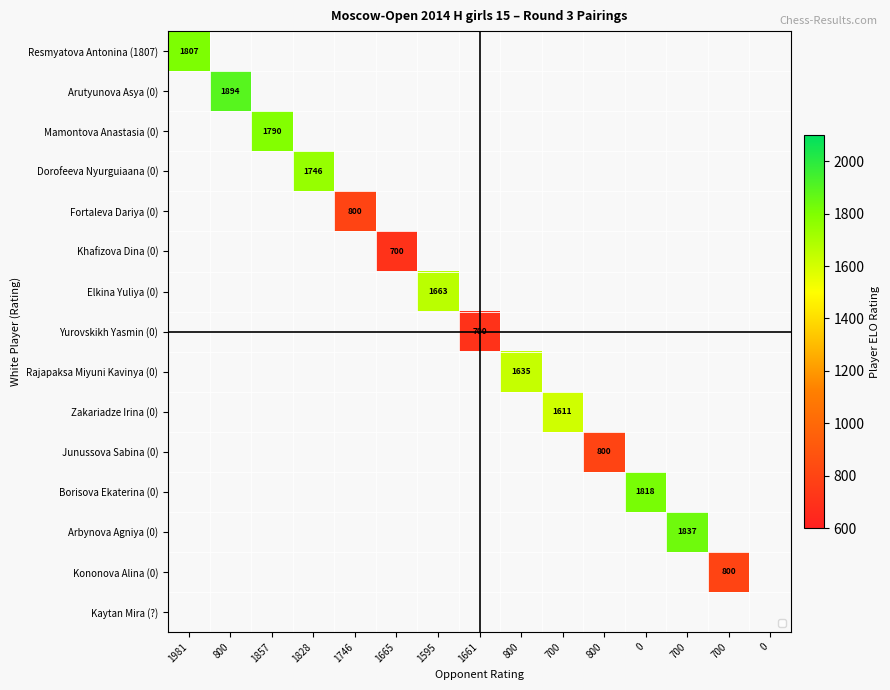

Which label corresponds to the largest value in the chart?

800